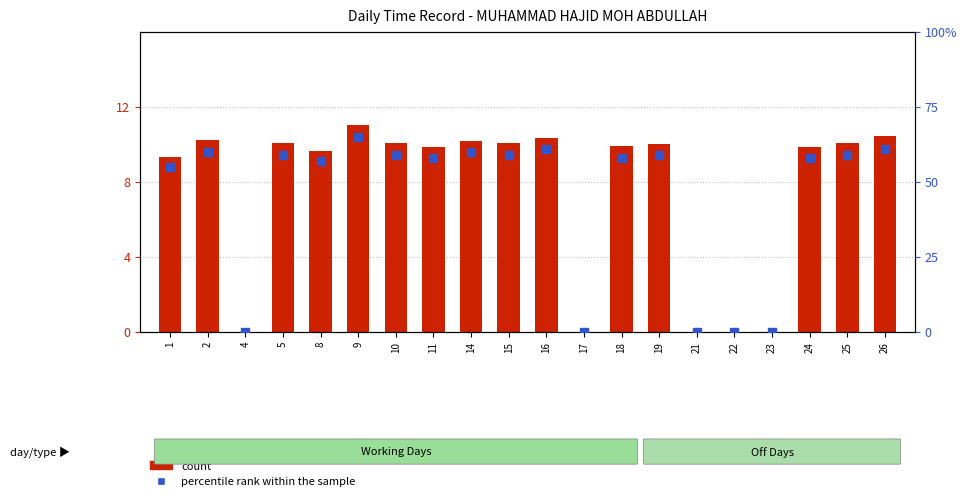

Which series has the largest Y range (max minus min)?

percentile rank within the sample